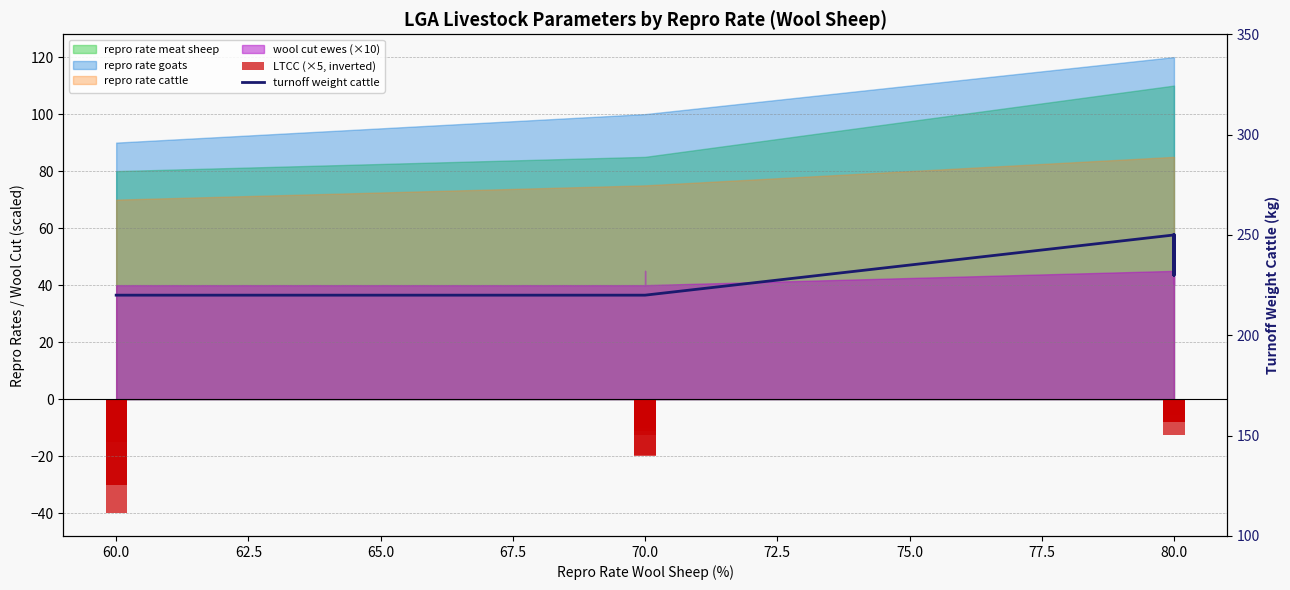

True or false: turnoff weight cattle has a value of 53.1 at 80.0.

False